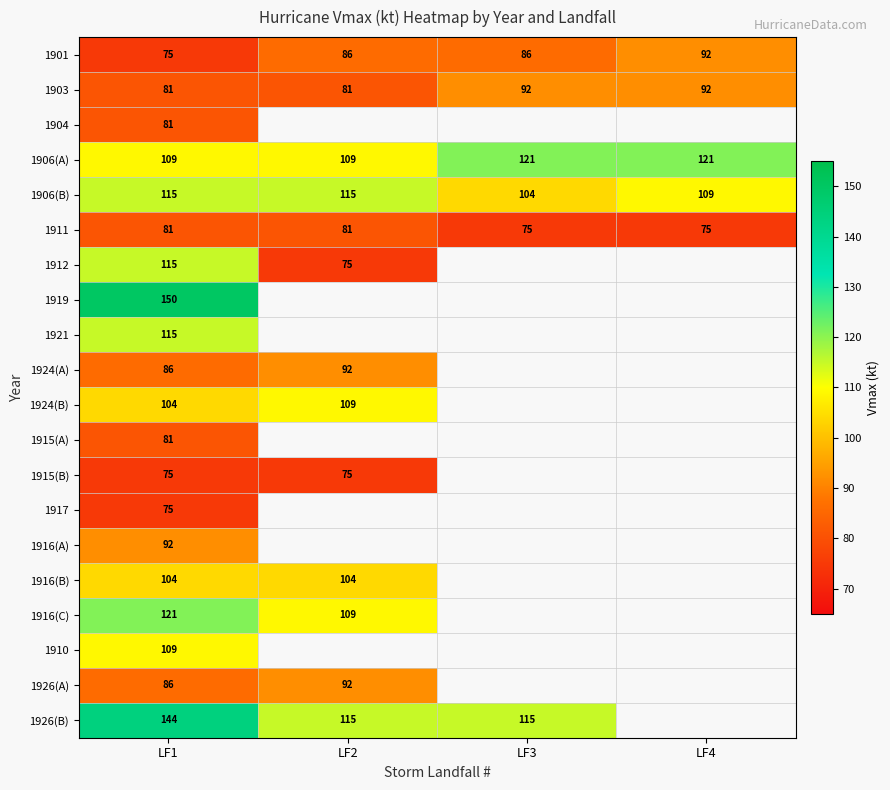

At how many categories does at least one series exceed 90?

4